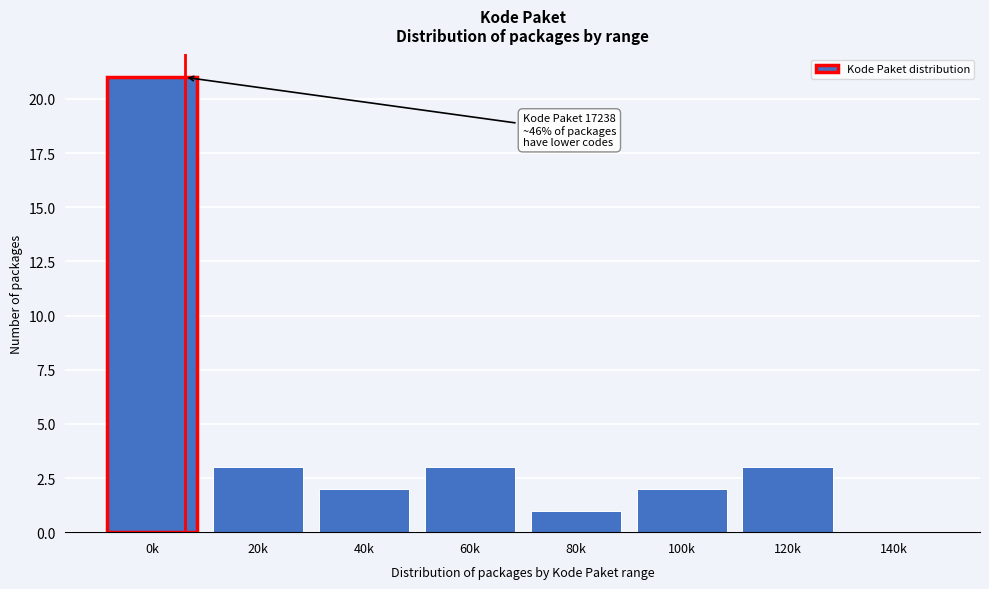

Reading left to right, list all the values displayed in this chart.

0k=21	20k=3	40k=2	60k=3	80k=1	100k=2	120k=3	140k=0